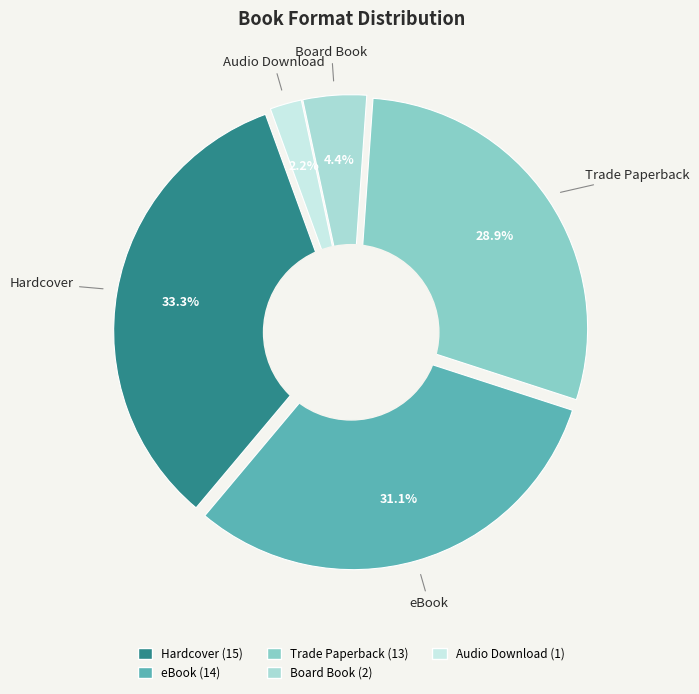

Between Hardcover and Audio Download, which is larger?

Hardcover